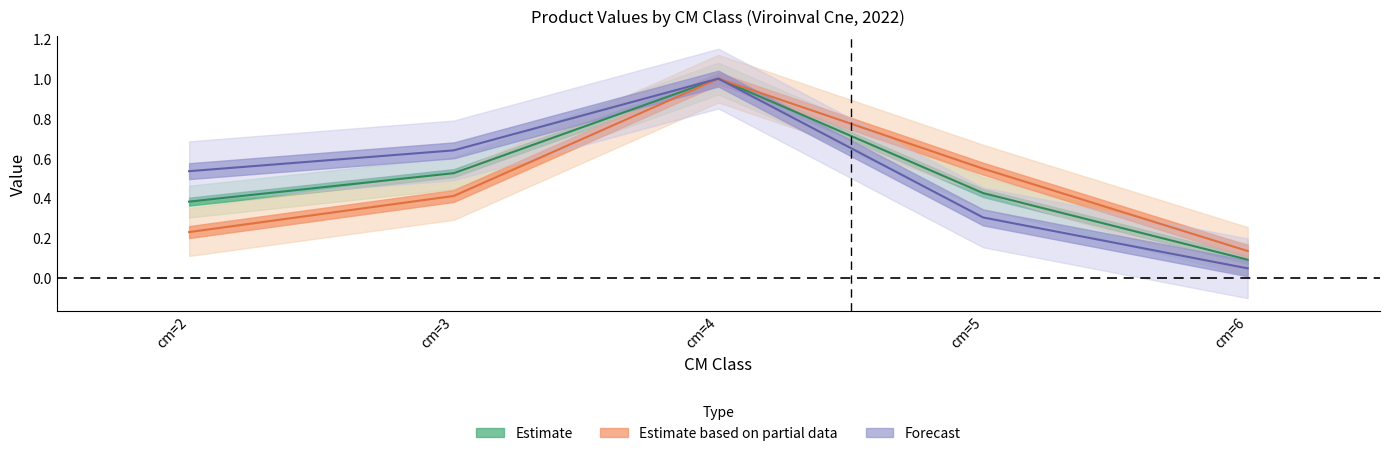

True or false: produit_vtgr has a value of 0.2 at cm=6.

False